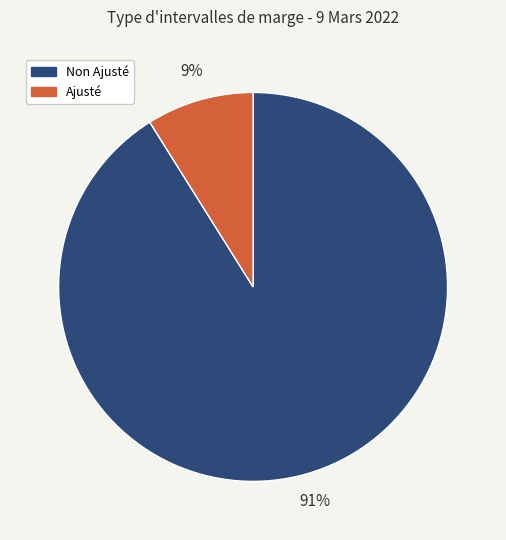

Which slice is the largest?

Non Ajusté